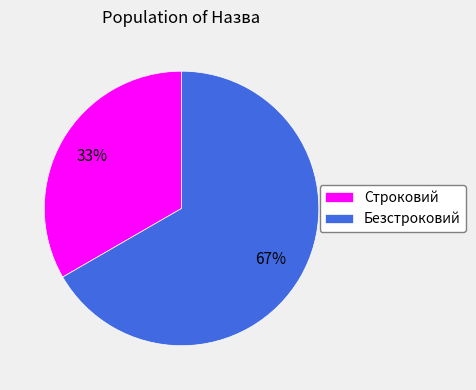

Is there any slice that represents more than half of the pie?

Yes